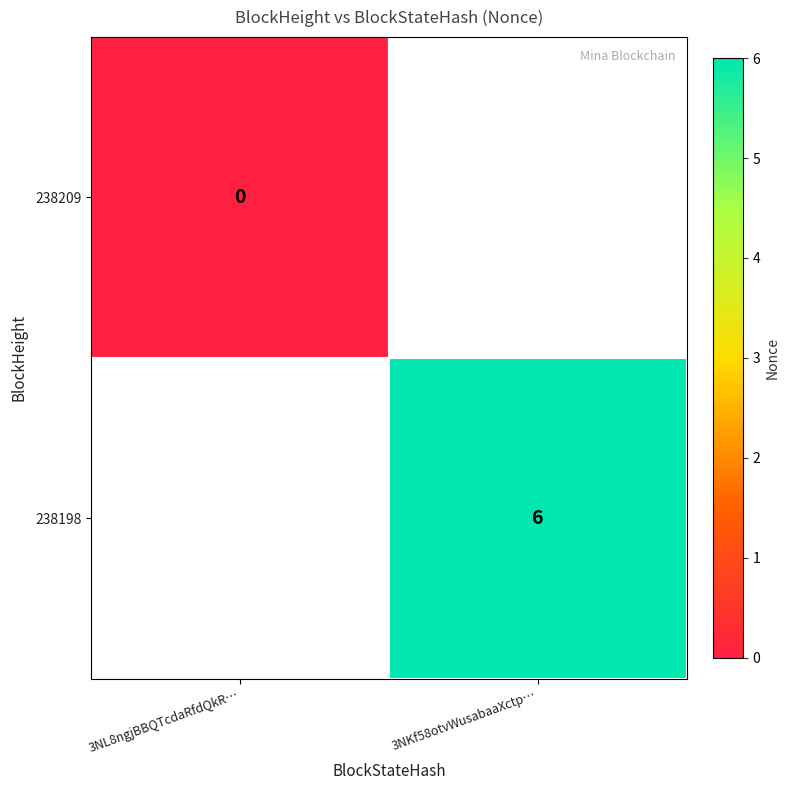

True or false: 238198 has a value of 6 at 3NKf58otvWusabaaXctp….

True